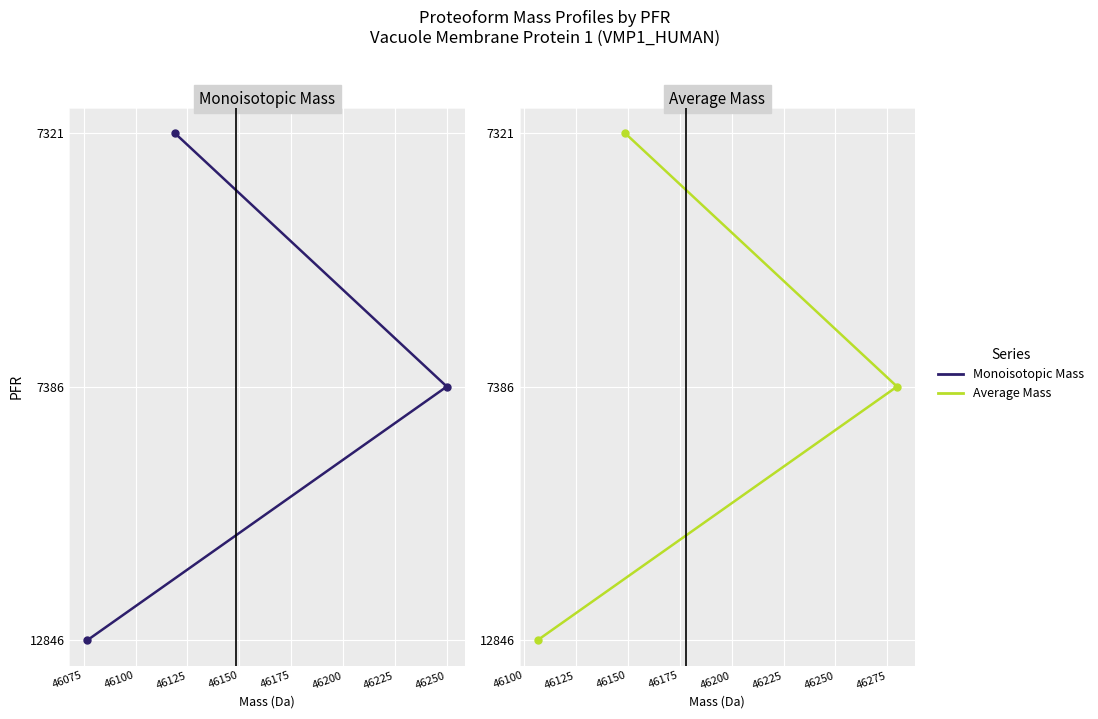

What are all the series names shown in the legend?

Monoisotopic Mass, Average Mass